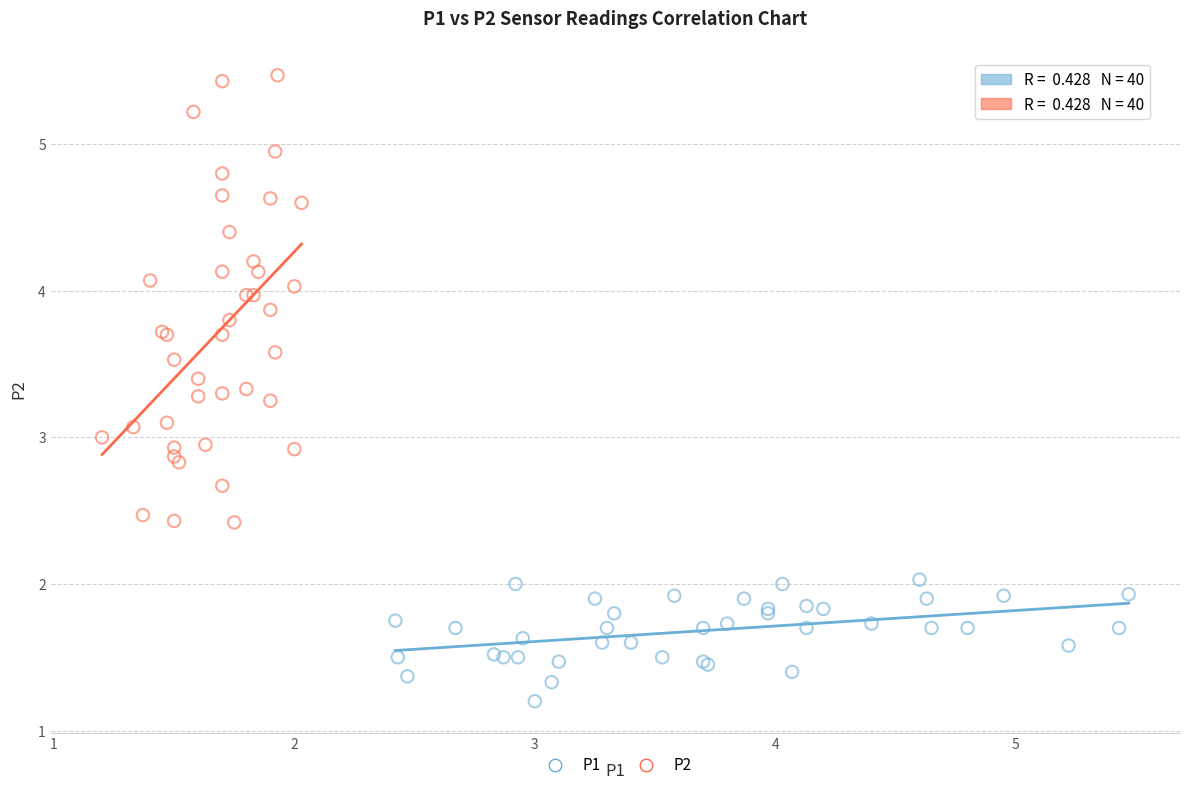

Which series has the largest Y range (max minus min)?

P2